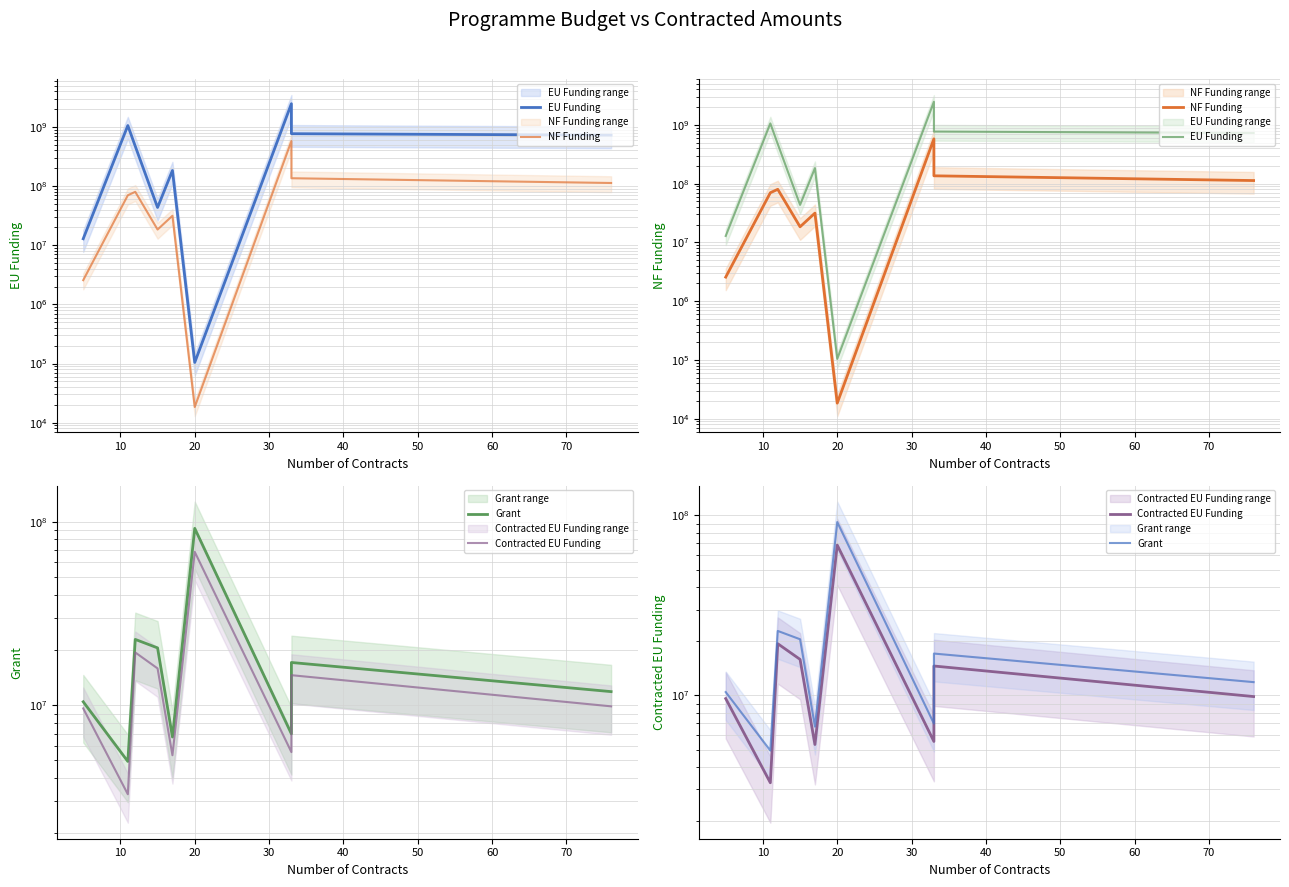

The value of Grant at 60 is 4186126.5. True or false?

False